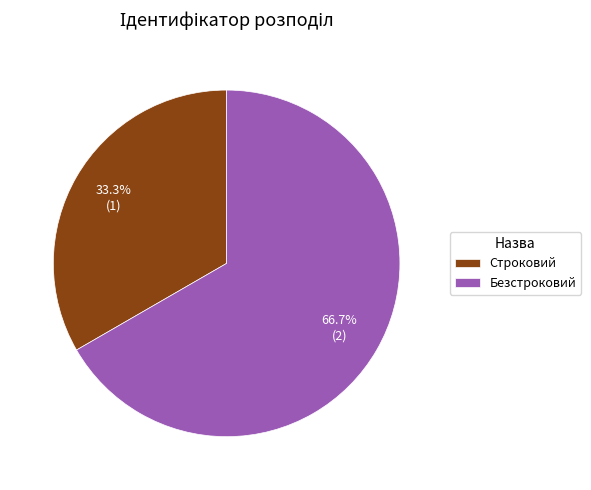

What percentage do Безстроковий and Строковий together represent?

100.0%